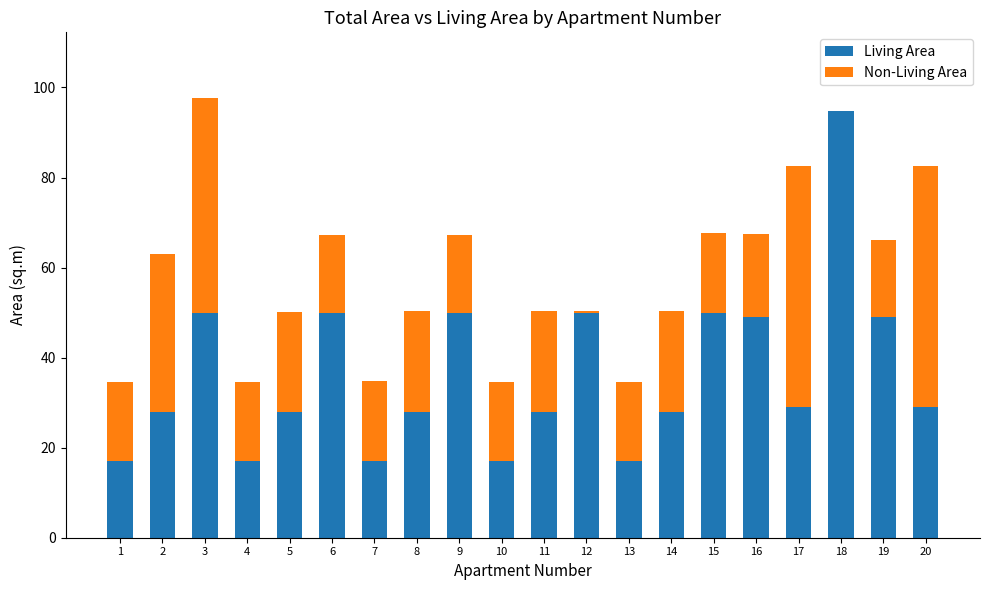

Is it true that Living Area equals 37.6 at 14?

False